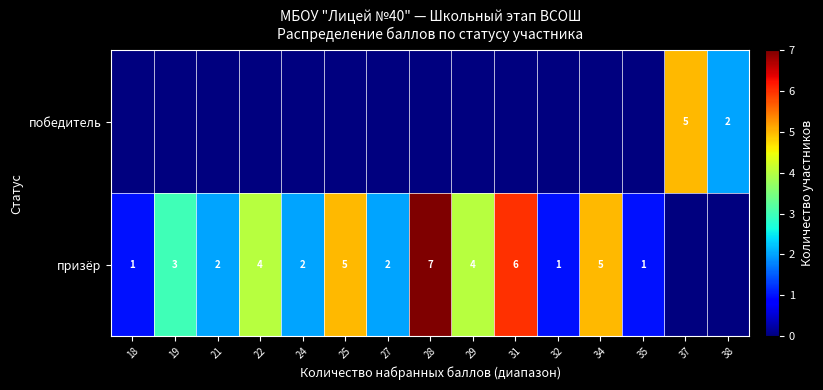

At which category is the sum across all series the highest?

28